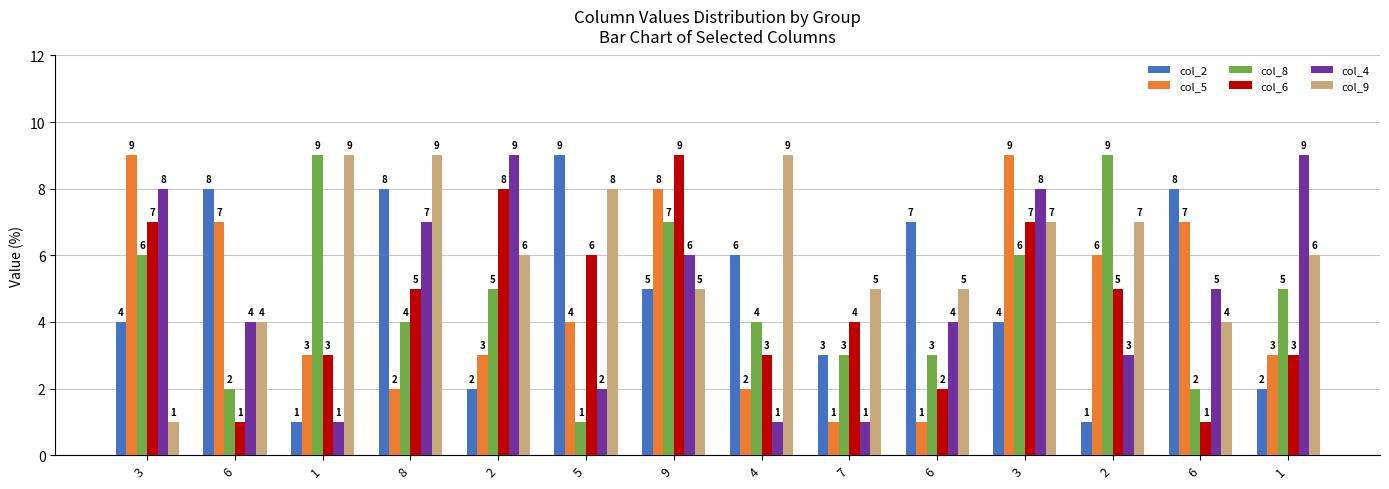

What is the value of the col_2 bar at the 3rd from the left?

1